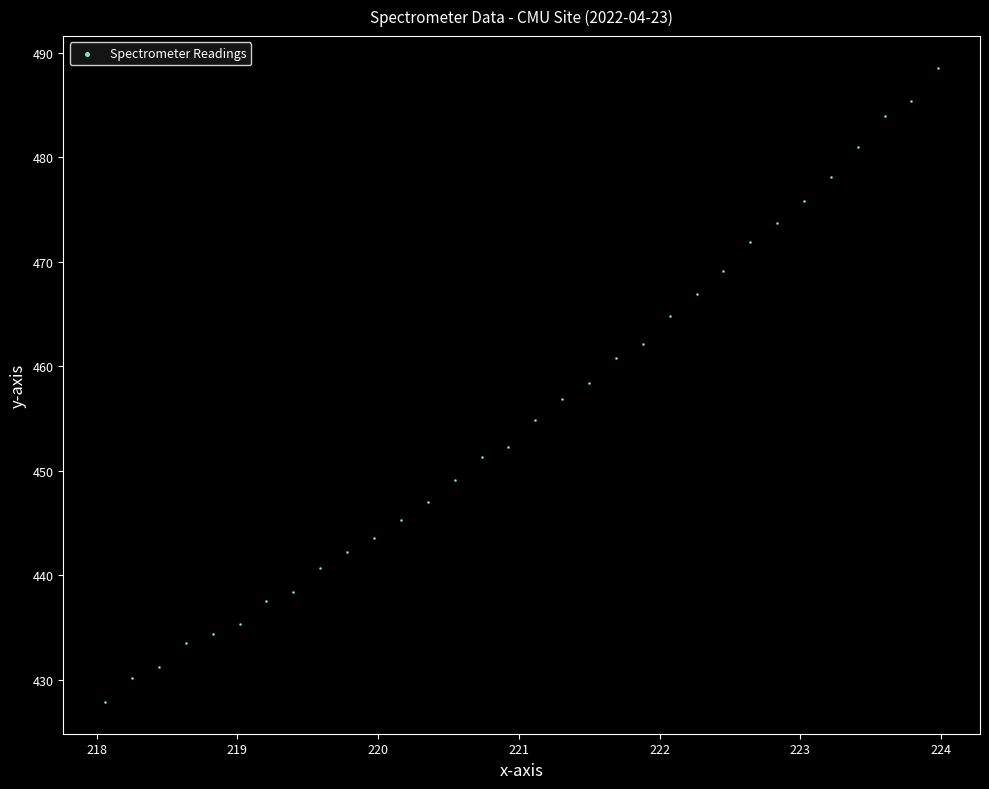

What is the range of X values (max minus min)?

5.9